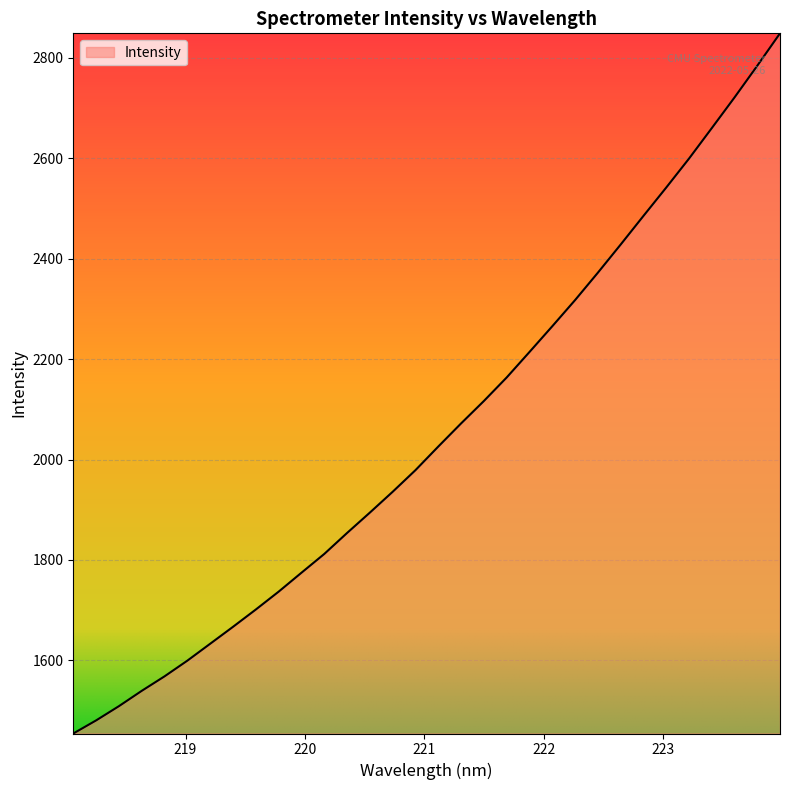

What is the difference between the maximum and minimum values?

1394.2